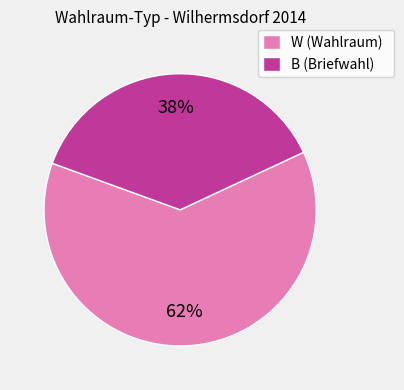

Is there a majority slice in this chart?

Yes